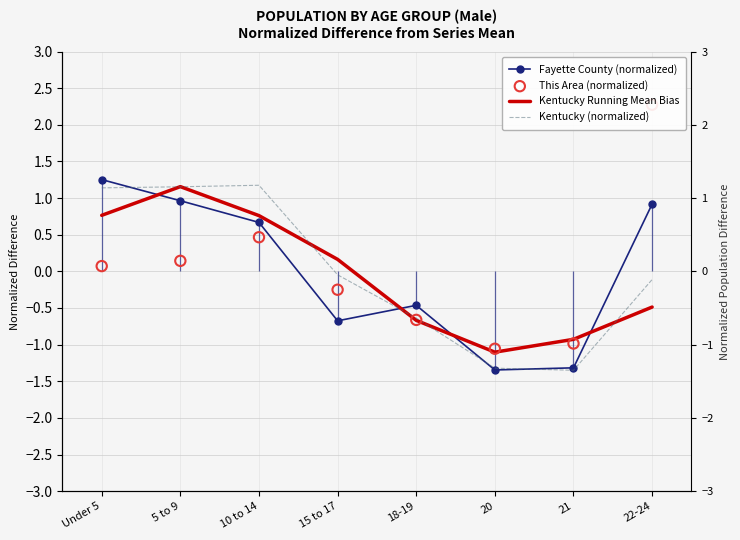

What is the total value across all series at 5 to 9?

3.4